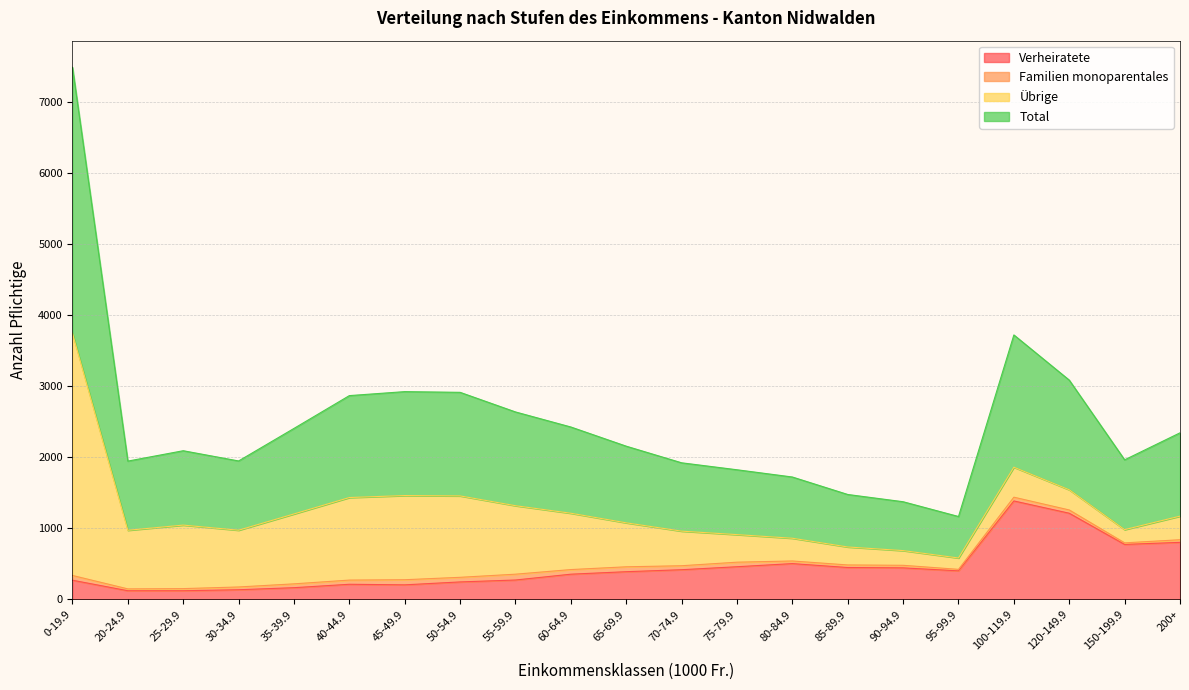

What is the smallest value displayed?

123